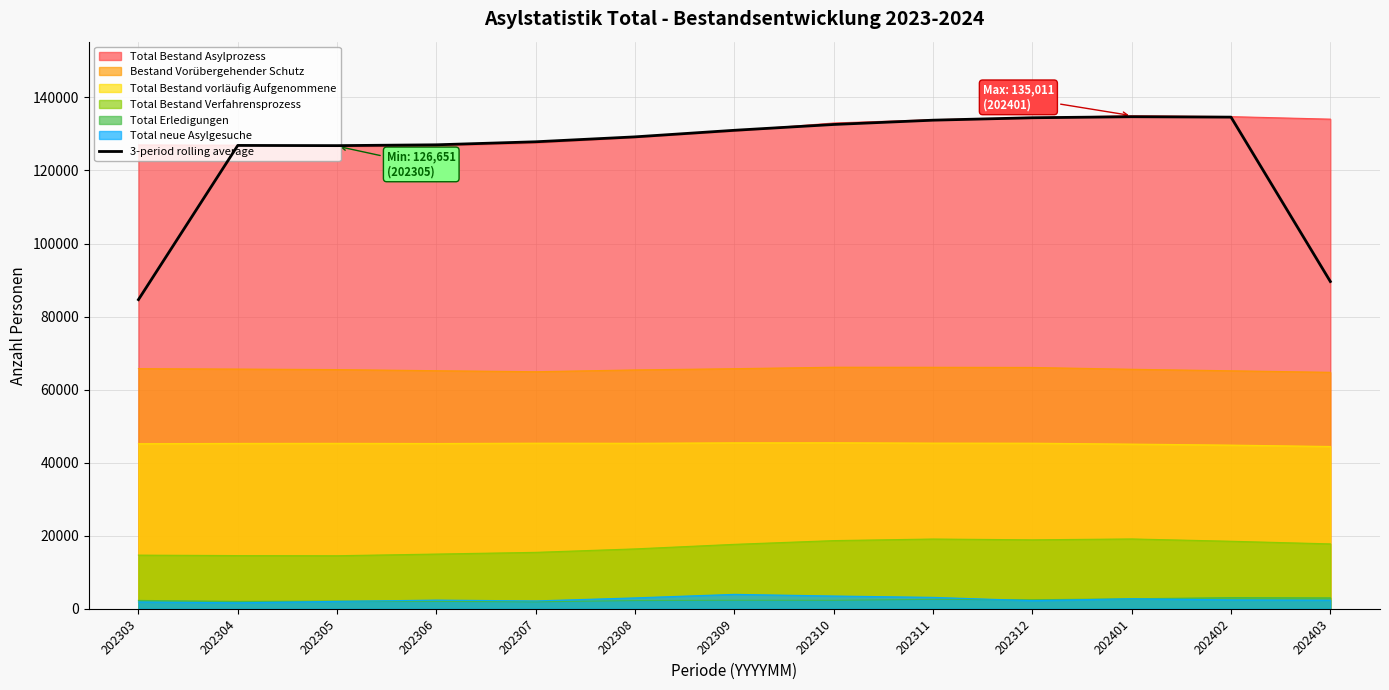

Reading left to right, transcribe all the data shown in this chart.

202303=84640.7	202304=126857.7	202305=126801.0	202306=127031.0	202307=127858.0	202308=129204.7	202309=131001.3	202310=132593.7	202311=133768.3	202312=134435.7	202401=134713.7	202402=134604.0	202403=89600.3